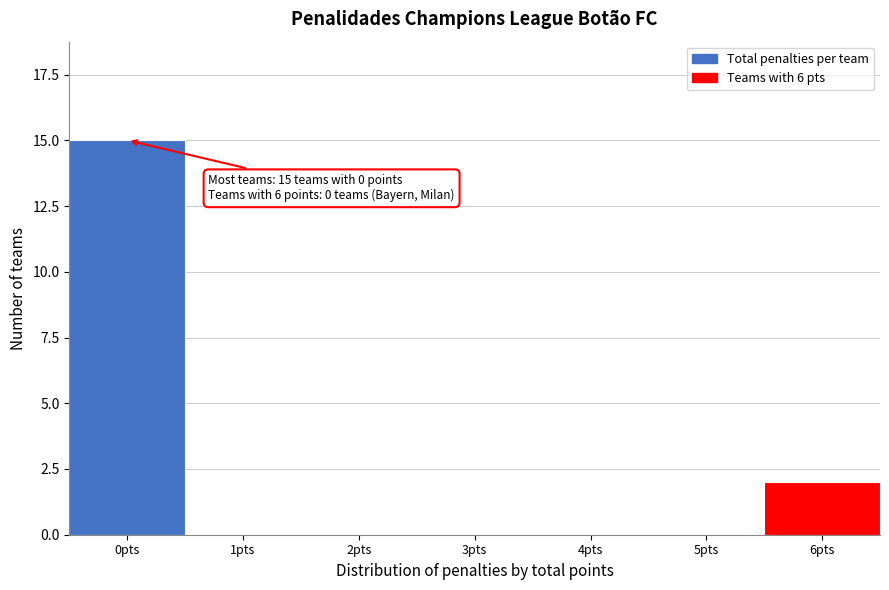

Reading left to right, transcribe all the data shown in this chart.

0pts=15	1pts=0	2pts=0	3pts=0	4pts=0	5pts=0	6pts=2